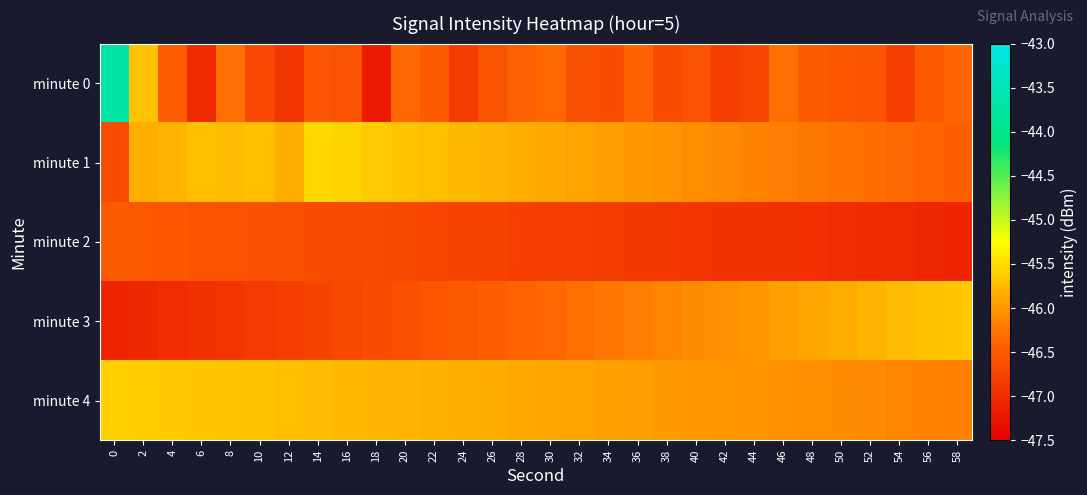

Rank the series by their maximum value, from lowest to highest.

minute 2, minute 3, minute 4, minute 1, minute 0